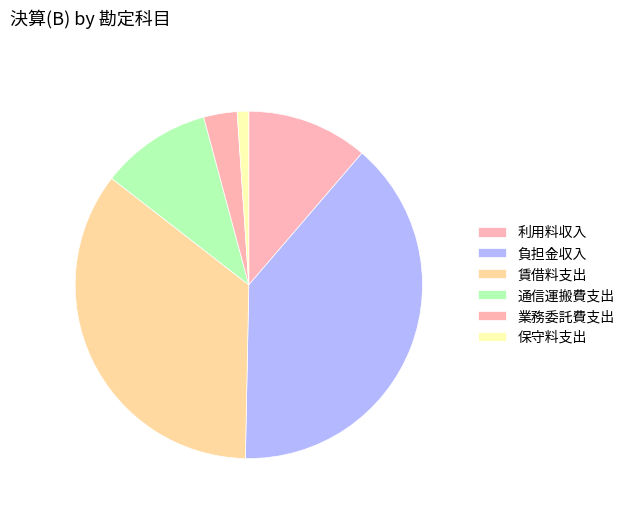

True or false: 負担金収入 accounts for 26% of the total.

False